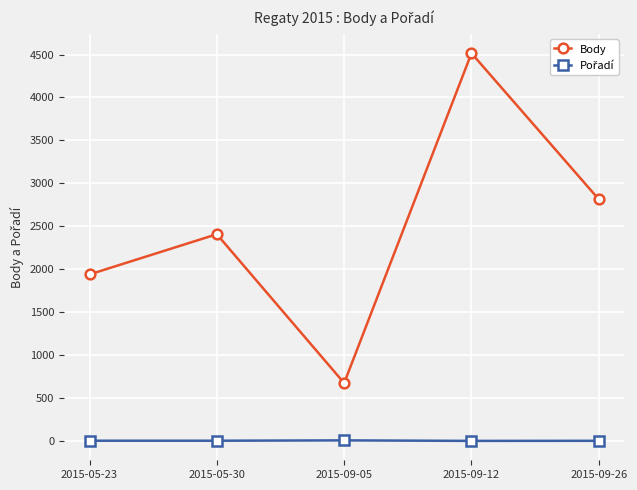

Which category has the lowest value in the Body series?

2015-09-05